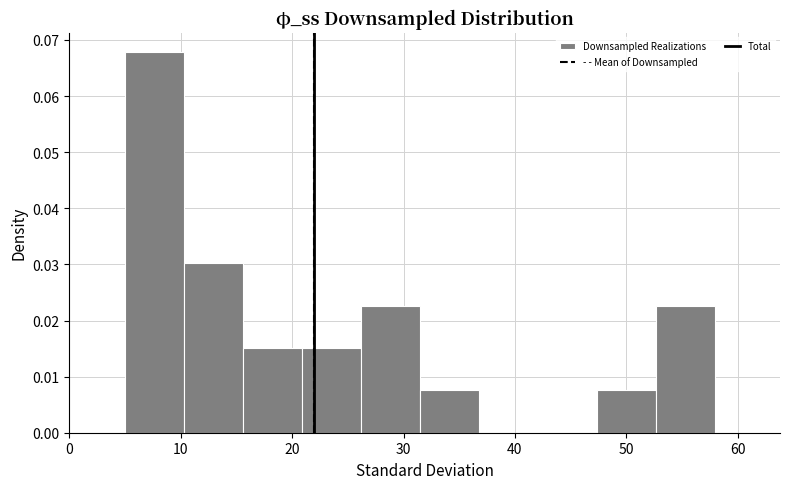

Which range on the x-axis has the tallest bar?

5.0 to 10.3